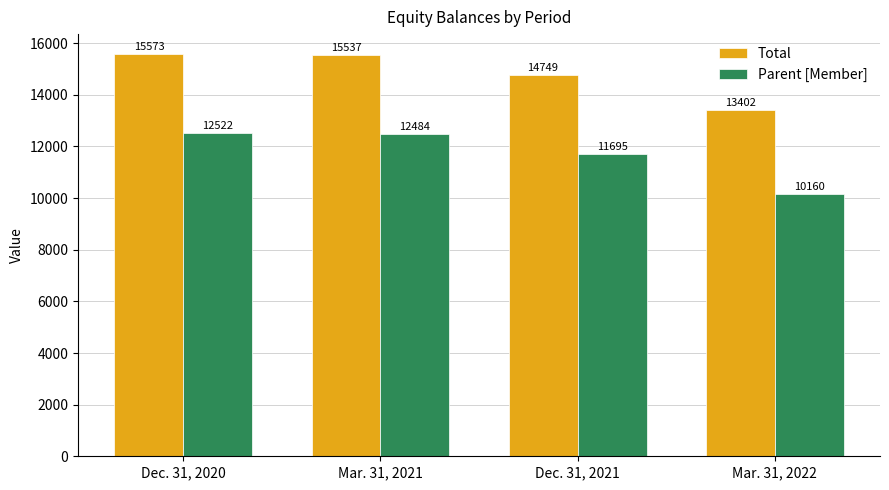

What position from the right is Mar. 31, 2022?

1